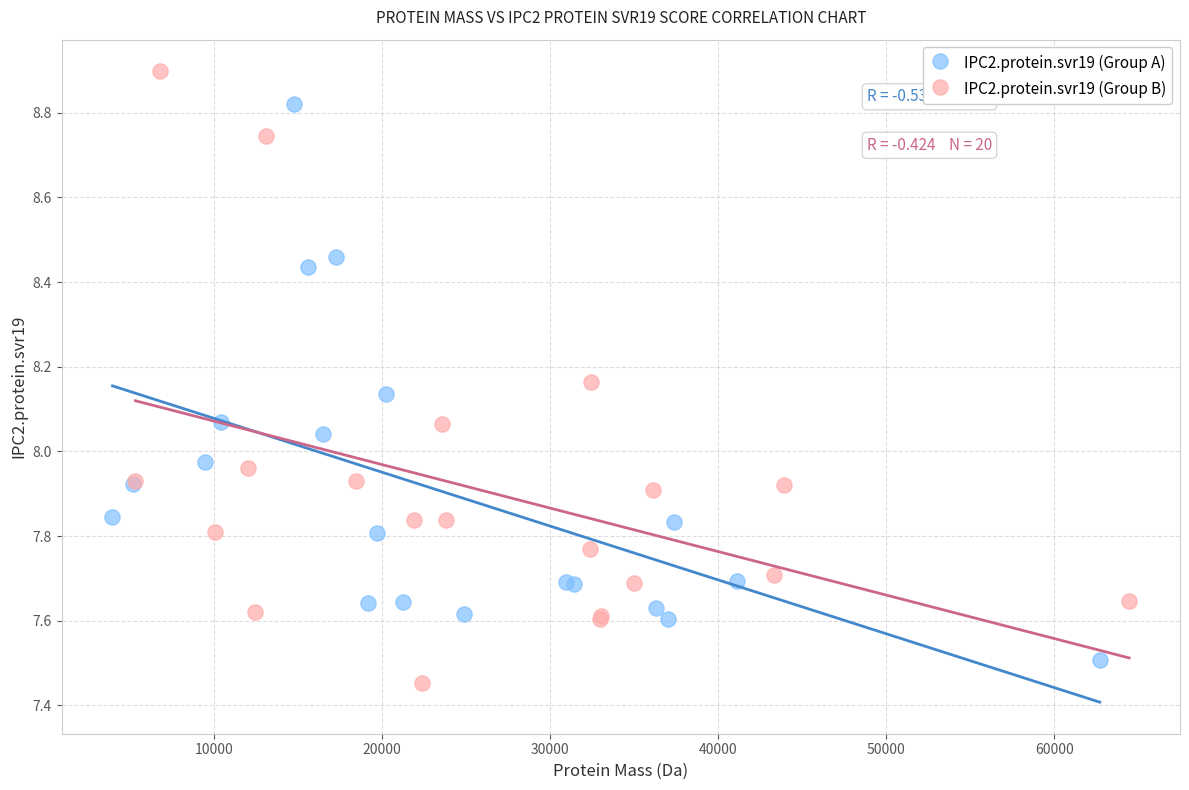

Which series contains the highest Y value?

IPC2.protein.svr19 (Group B)